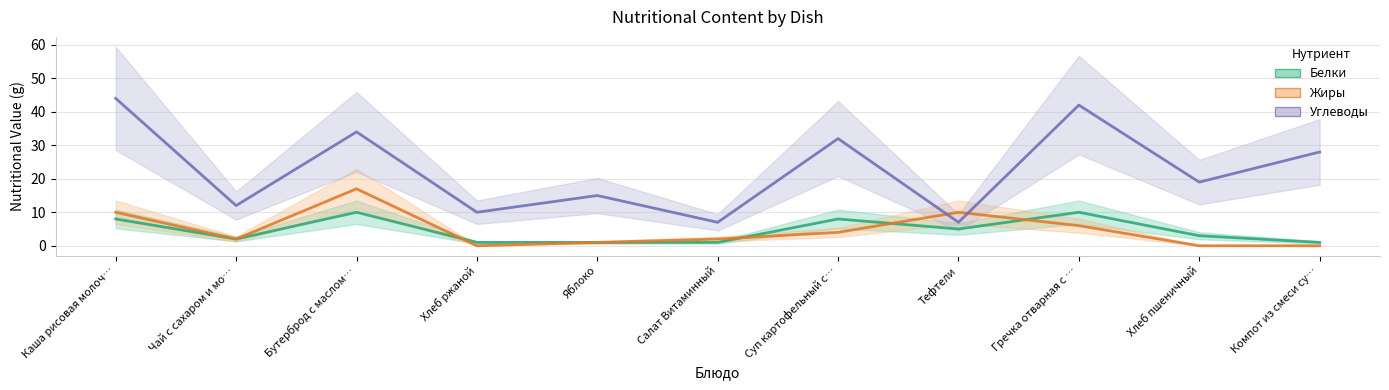

At Салат Витаминный, list the series in order from smallest to largest.

Белки, Жиры, Углеводы